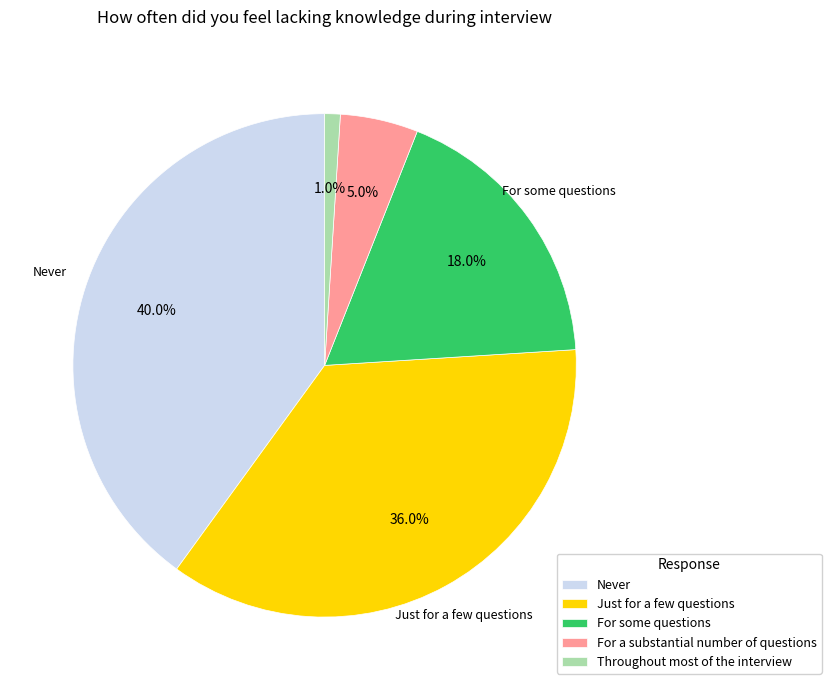

What percentage is NOT represented by Throughout most of the interview?

99.0%